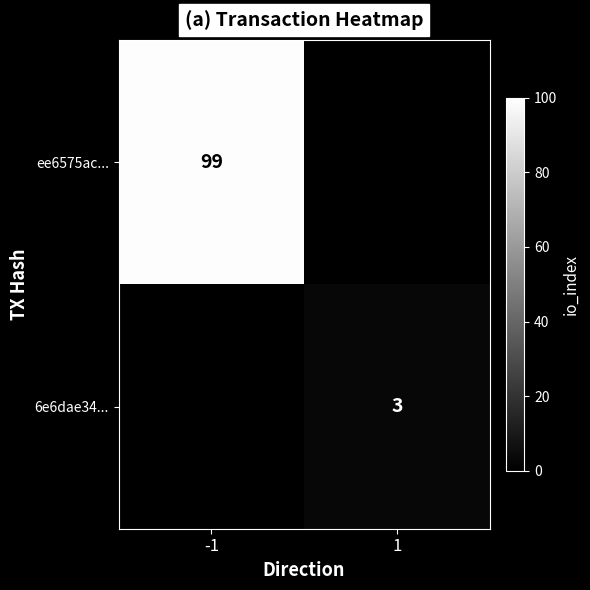

Is it true that 6e6dae34... equals 3 at 1?

True